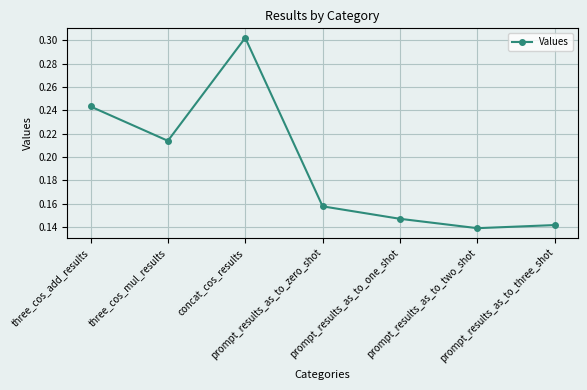

Which label corresponds to the largest value in the chart?

concat_cos_results